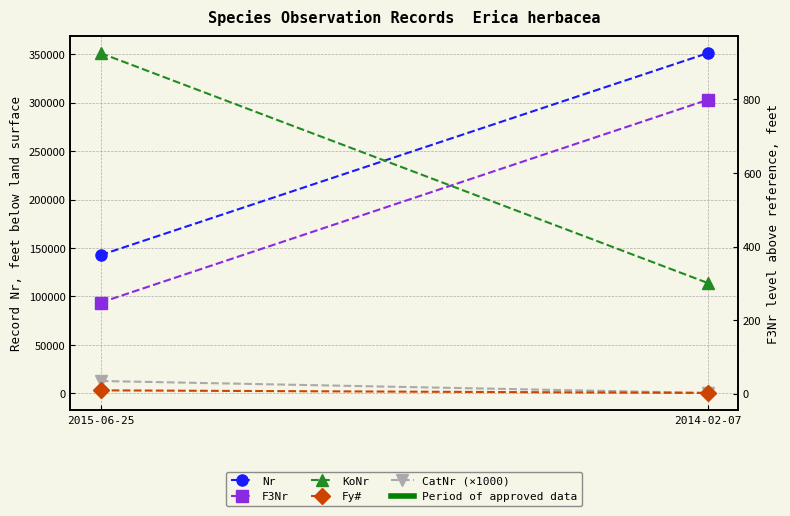

What is the label of the 1st point from the right?

2014-02-07